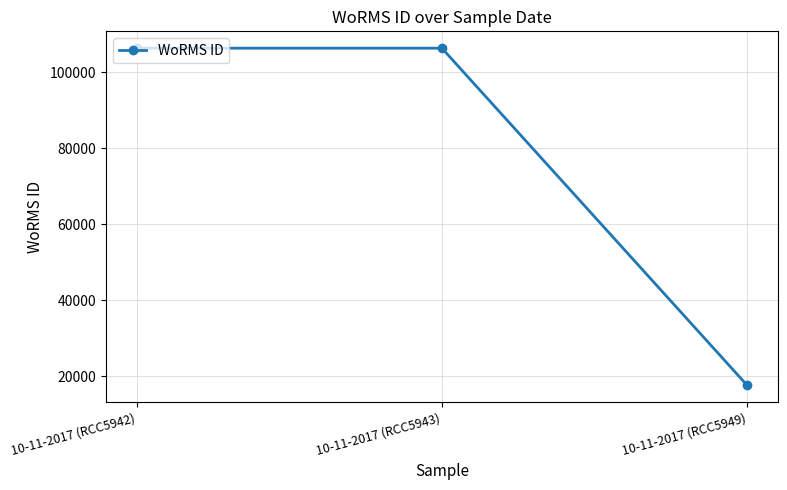

What is the value of the 3rd point from the left?

17641